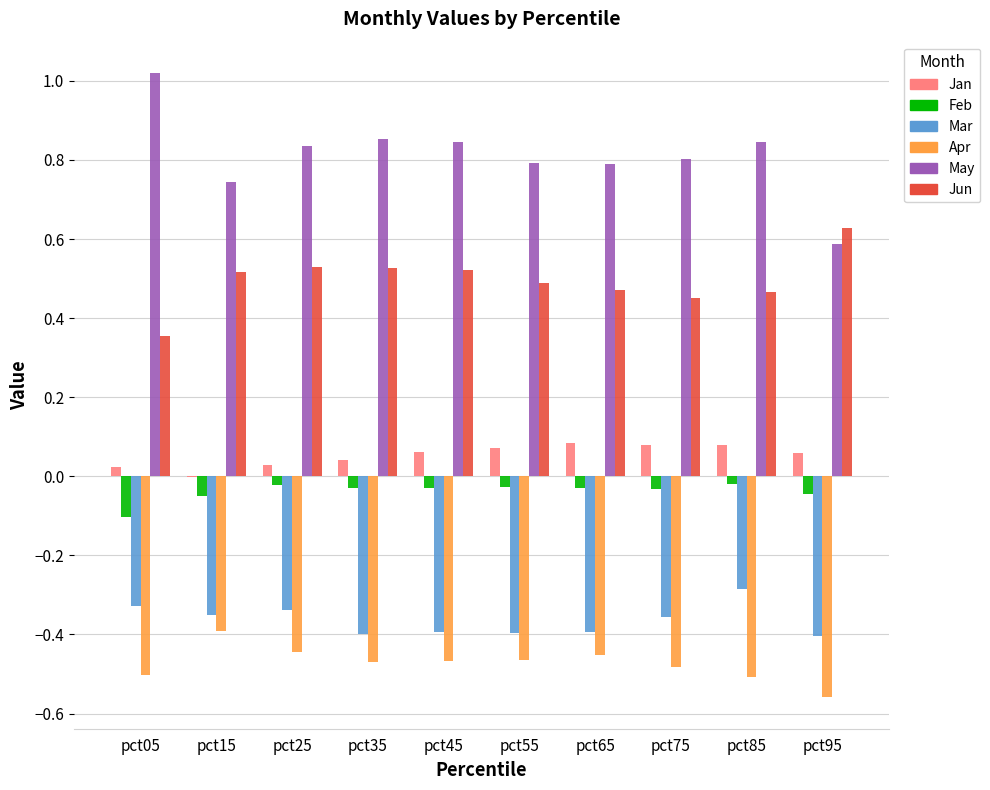

Is it true that Jan equals 0.1 at pct75?

True